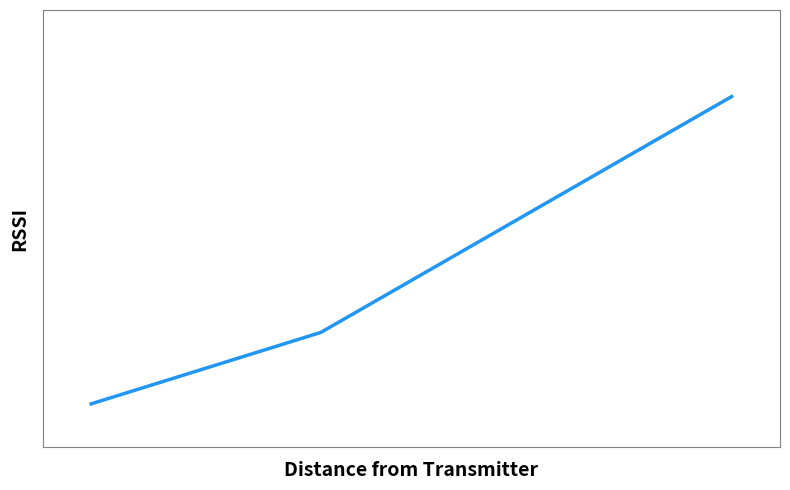

Does the chart have visible grid lines?

No